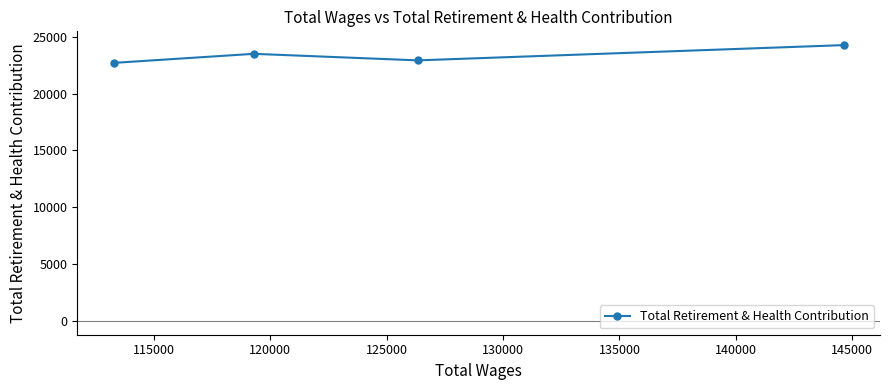

What is the sum of all values?

93418